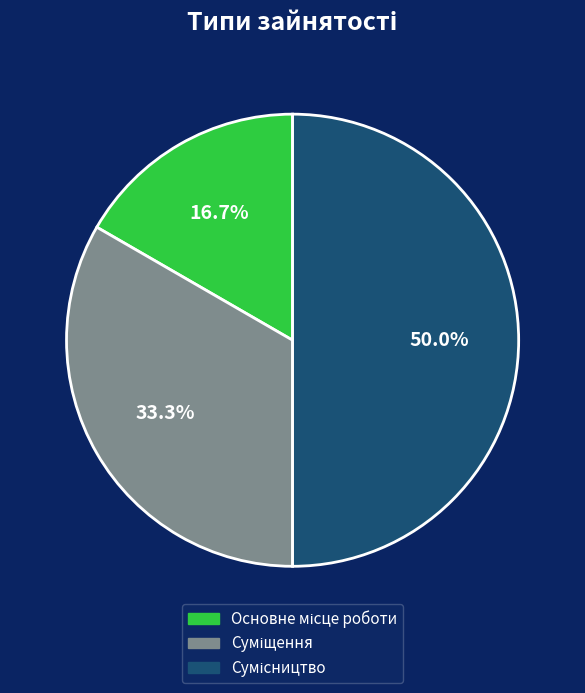

How many slices are in this pie chart?

3